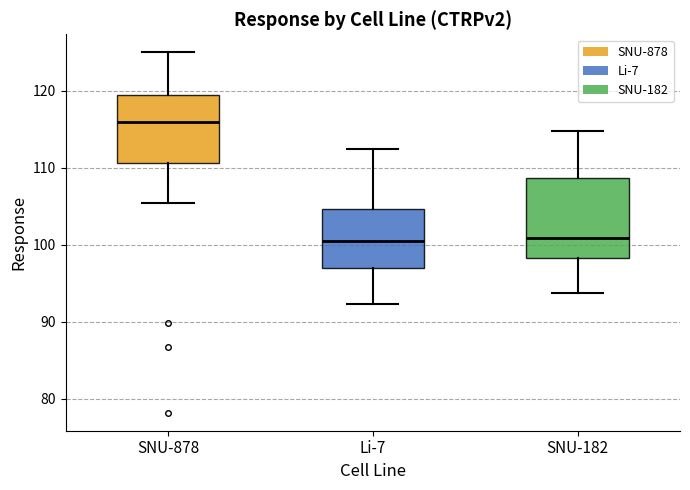

Reading left to right, transcribe this box plot: for each box, give where its median line is, the range the box spans, and where its two whiskers end, as read against the y-axis. The values are not printed on the chart, so give them approximately, as read against the axis.

SNU-878: median 116, box 111 to 119, whiskers 106 to 125
Li-7: median 100, box 97 to 105, whiskers 92 to 113
SNU-182: median 101, box 98 to 109, whiskers 94 to 115